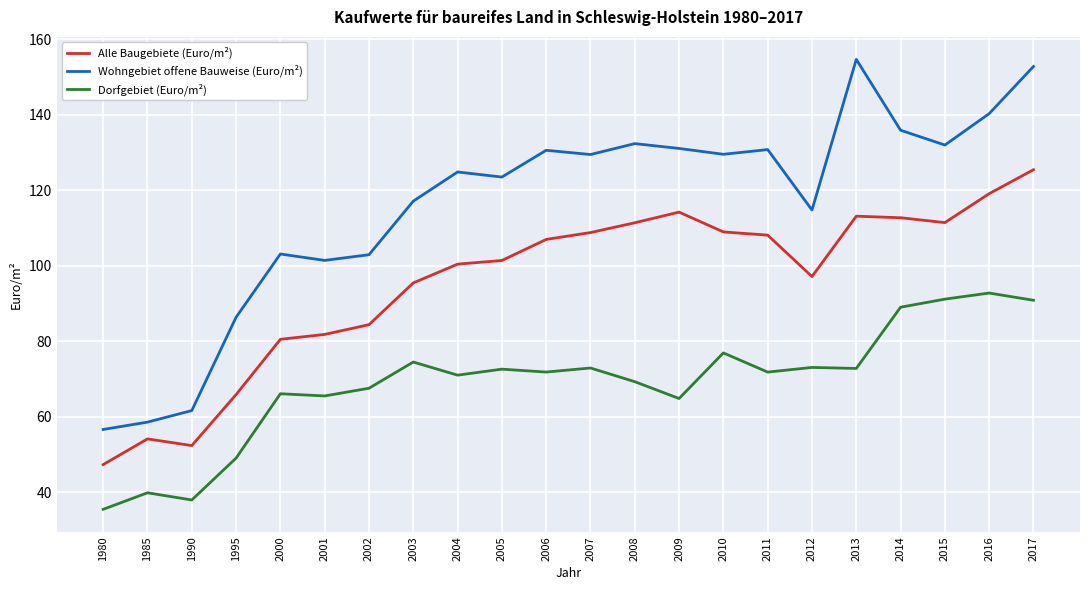

Which label corresponds to the smallest value in the chart?

1980